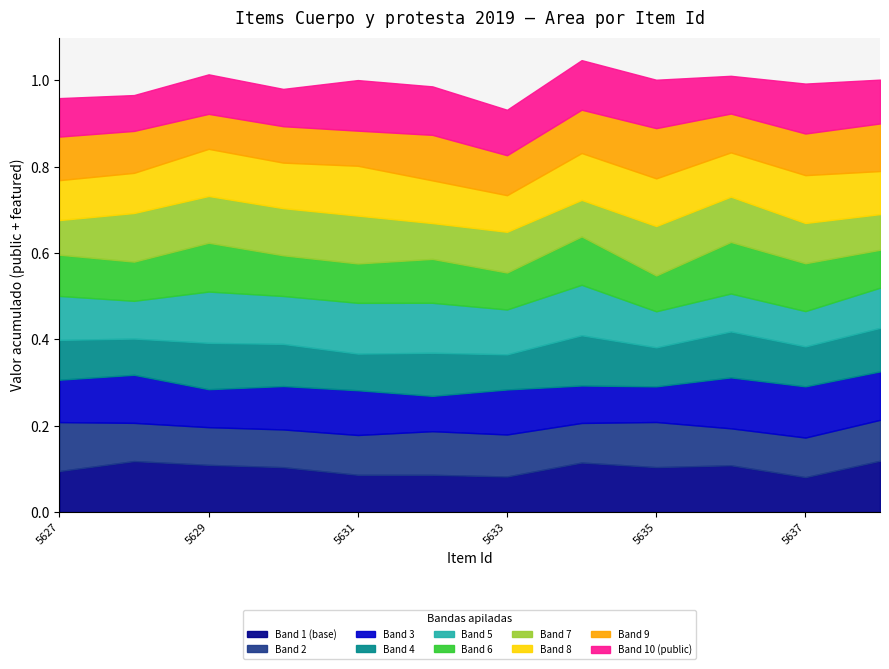

How many lines are shown in the chart?

10